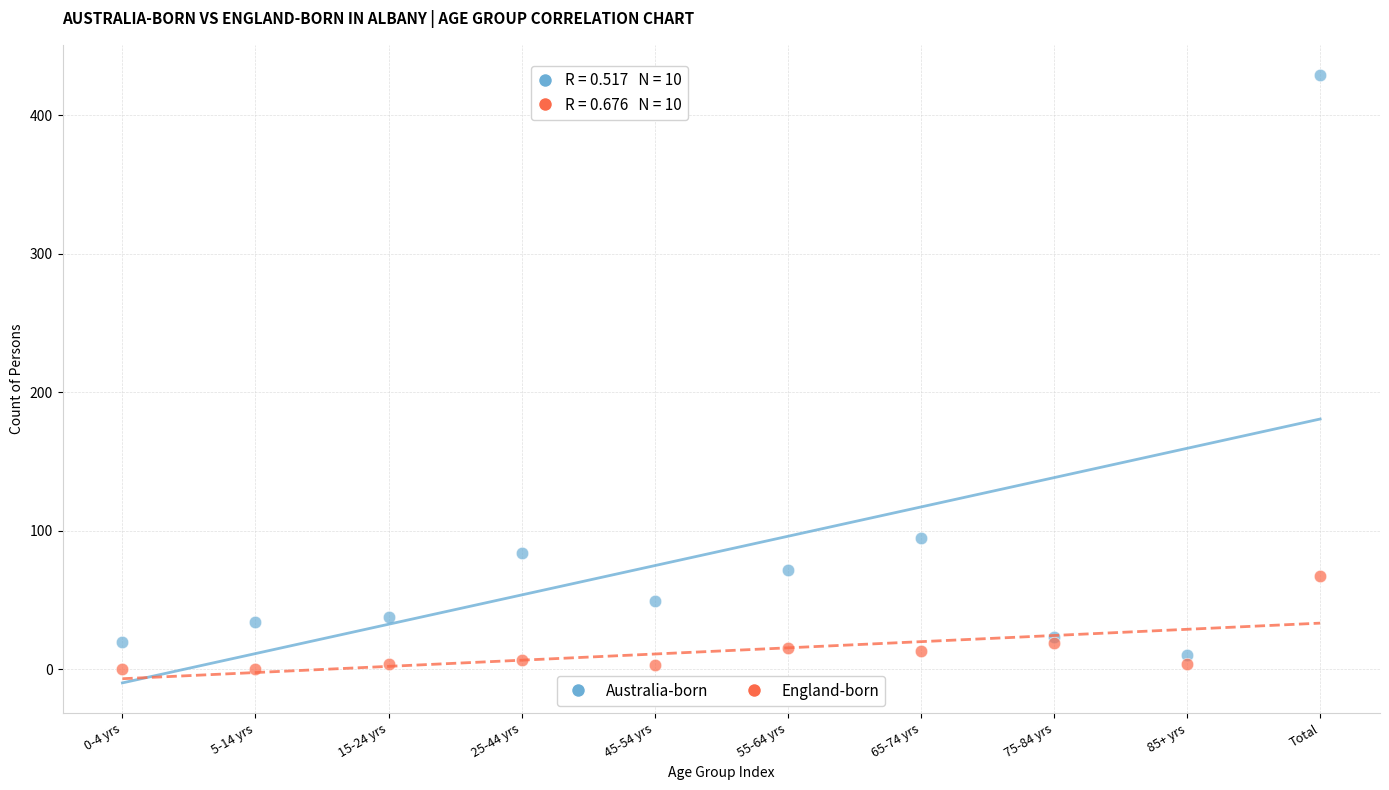

Which series has the largest Y range (max minus min)?

Australia-born